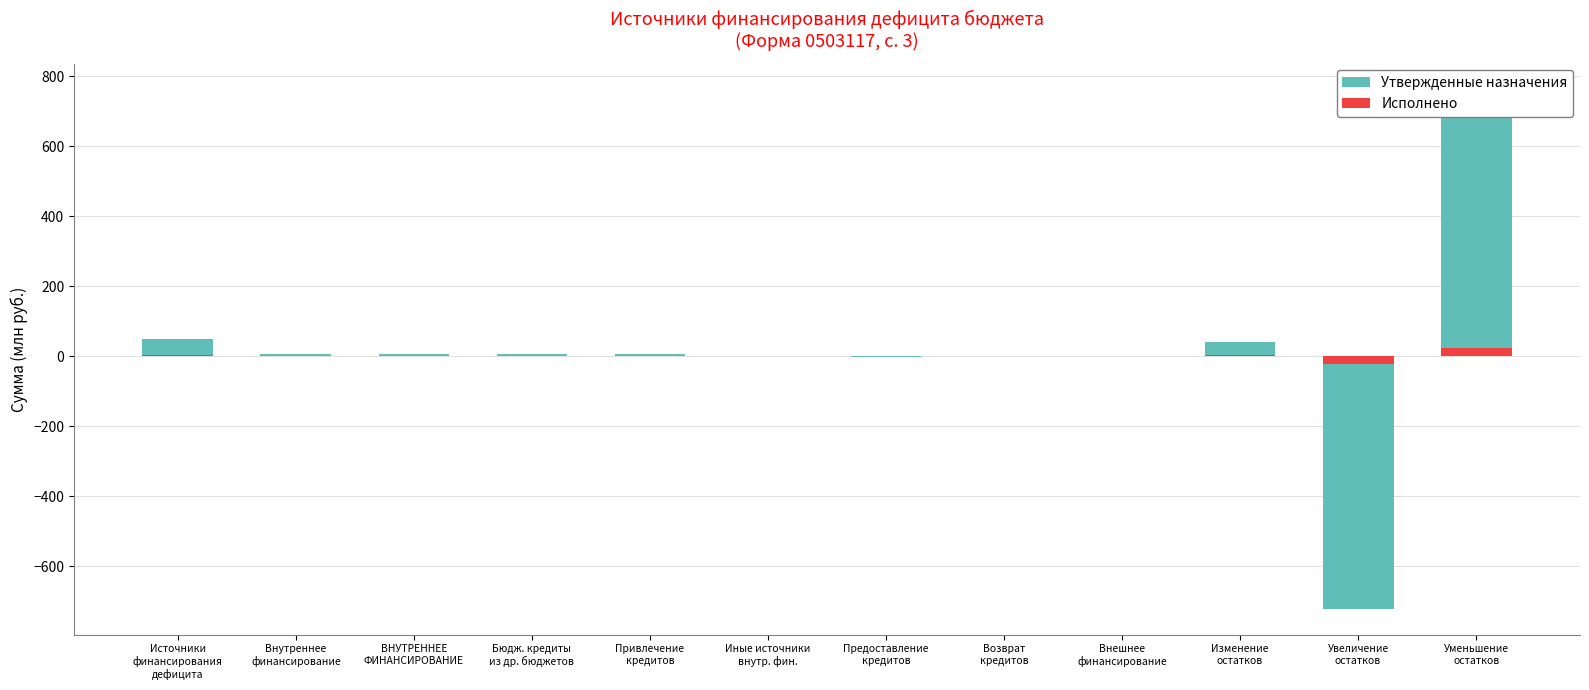

What position from the right is ВНУТРЕННЕЕ
ФИНАНСИРОВАНИЕ?

10